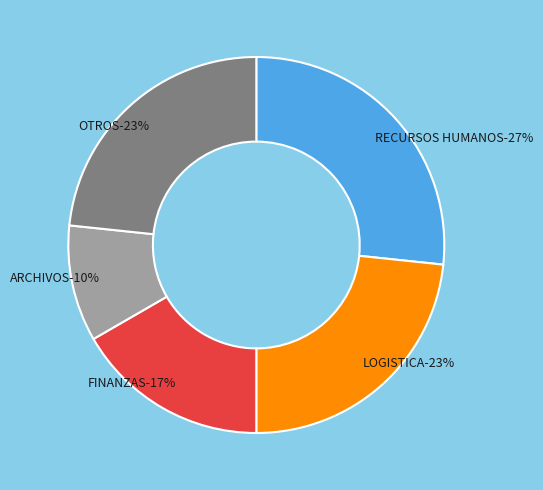

Is there any slice that represents more than half of the pie?

No